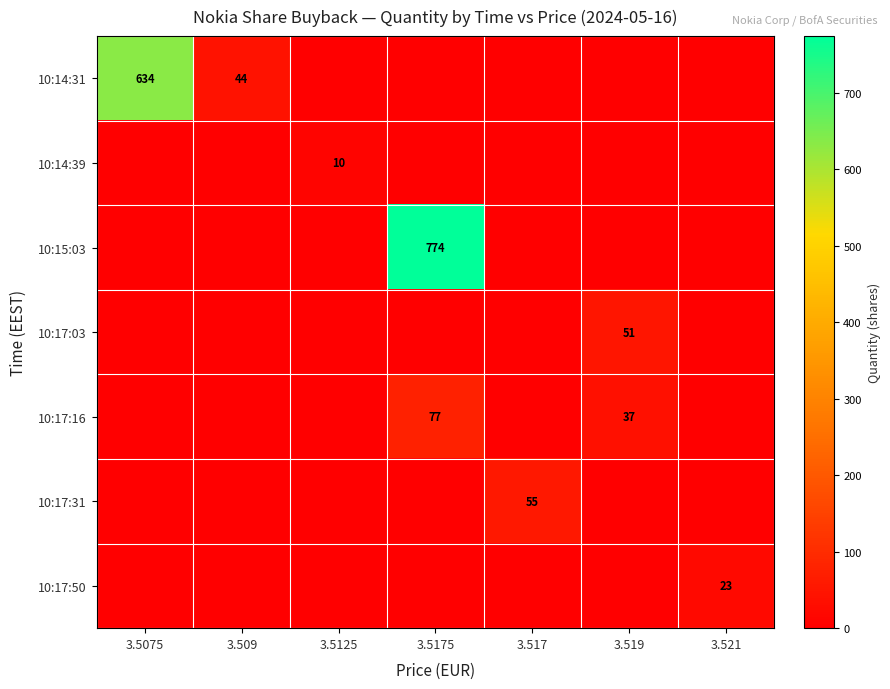

What is the maximum value shown in the chart?

774